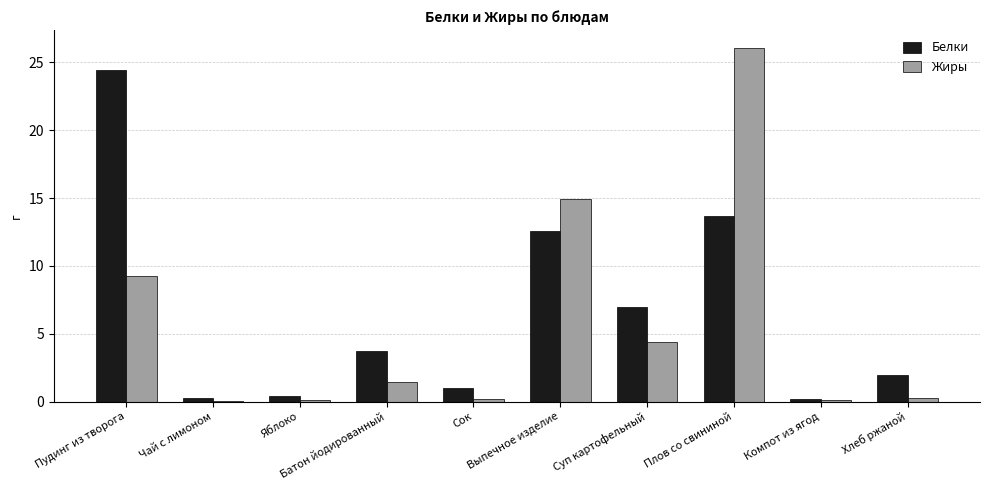

At which label is Белки closest to 12?

Выпечное изделие